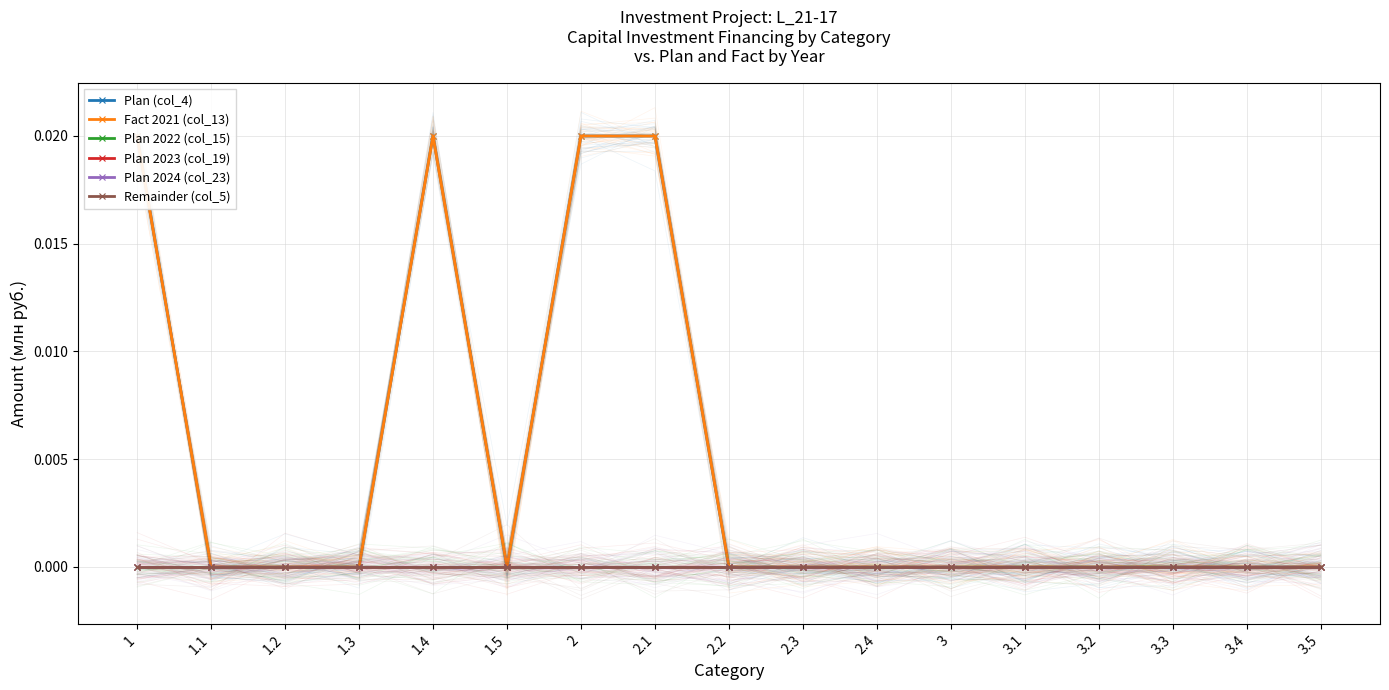

How many categories are shown in the chart?

17